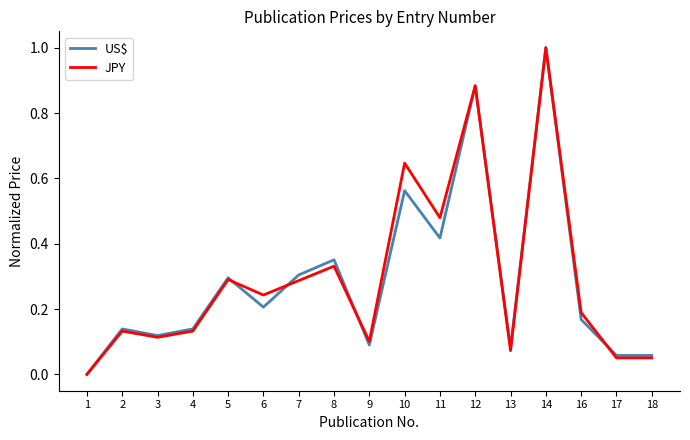

True or false: JPY has a value of 0.2 at 8.

False